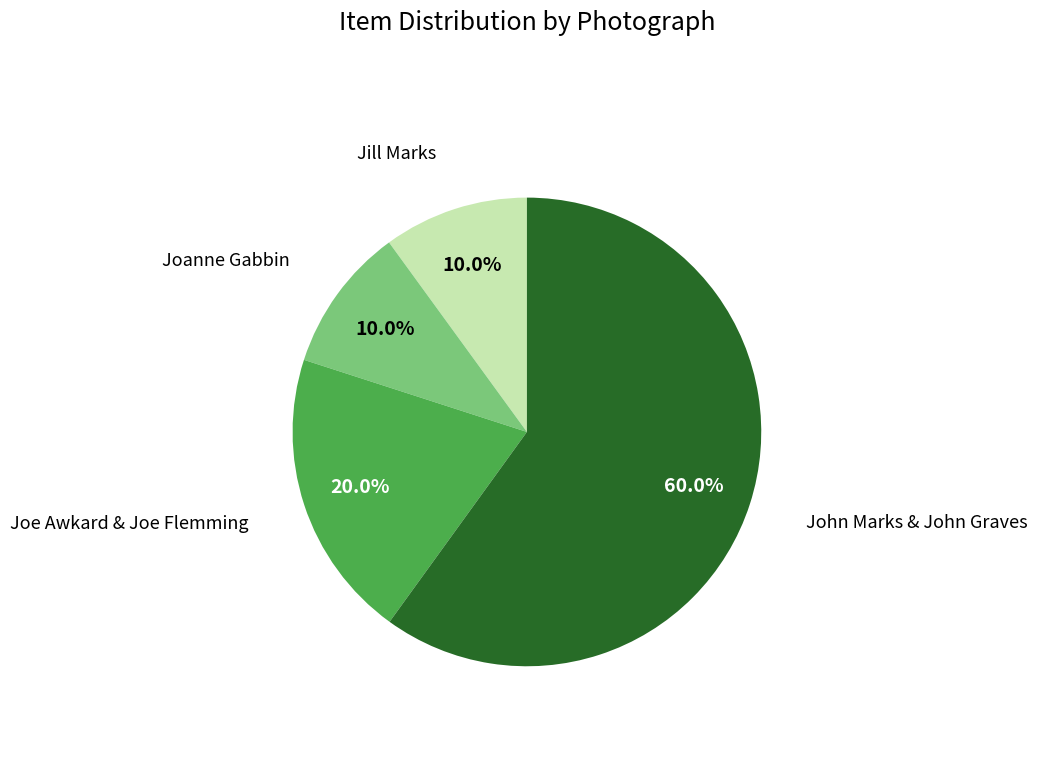

Is there any slice that represents more than half of the pie?

Yes